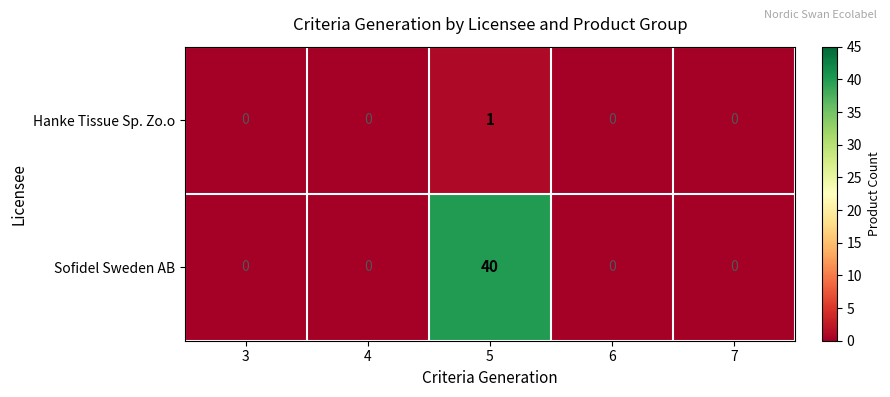

Rank the series by their average value, from highest to lowest.

Sofidel Sweden AB, Hanke Tissue Sp. Zo.o